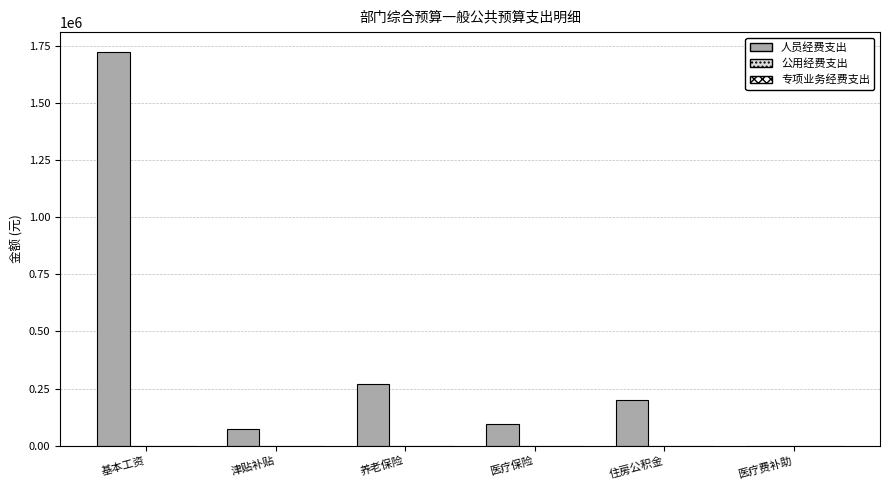

The chart shows a value of 125405 at 津贴补贴. True or false?

False